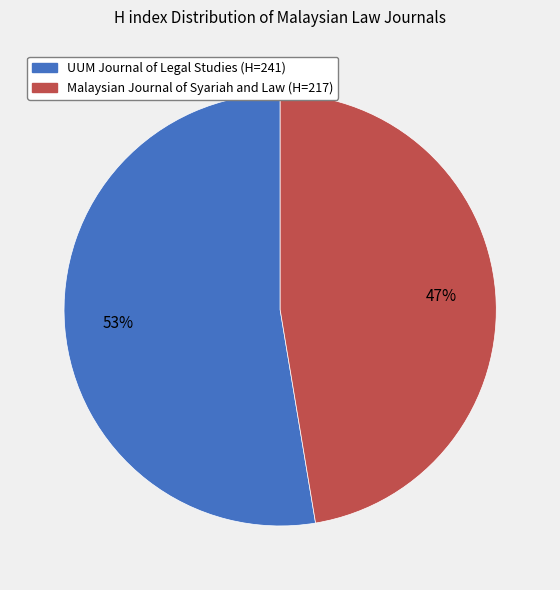

Which slice is the smallest?

Malaysian Journal of Syariah and Law